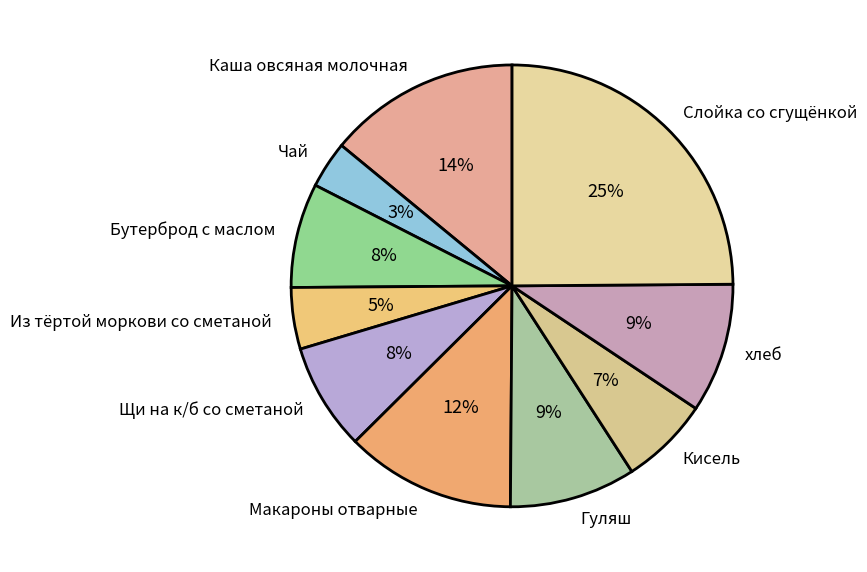

Approximately how many times larger is the value at хлеб compared to Гуляш?

1.0